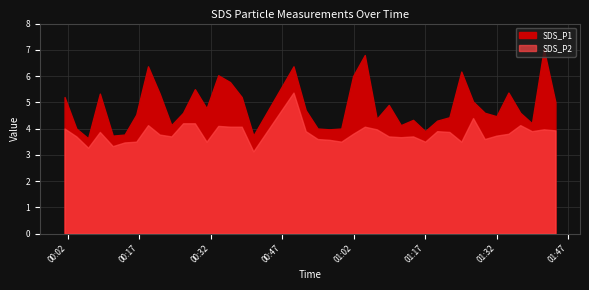

How many interior local peaks does the SDS_P1 series have?

11